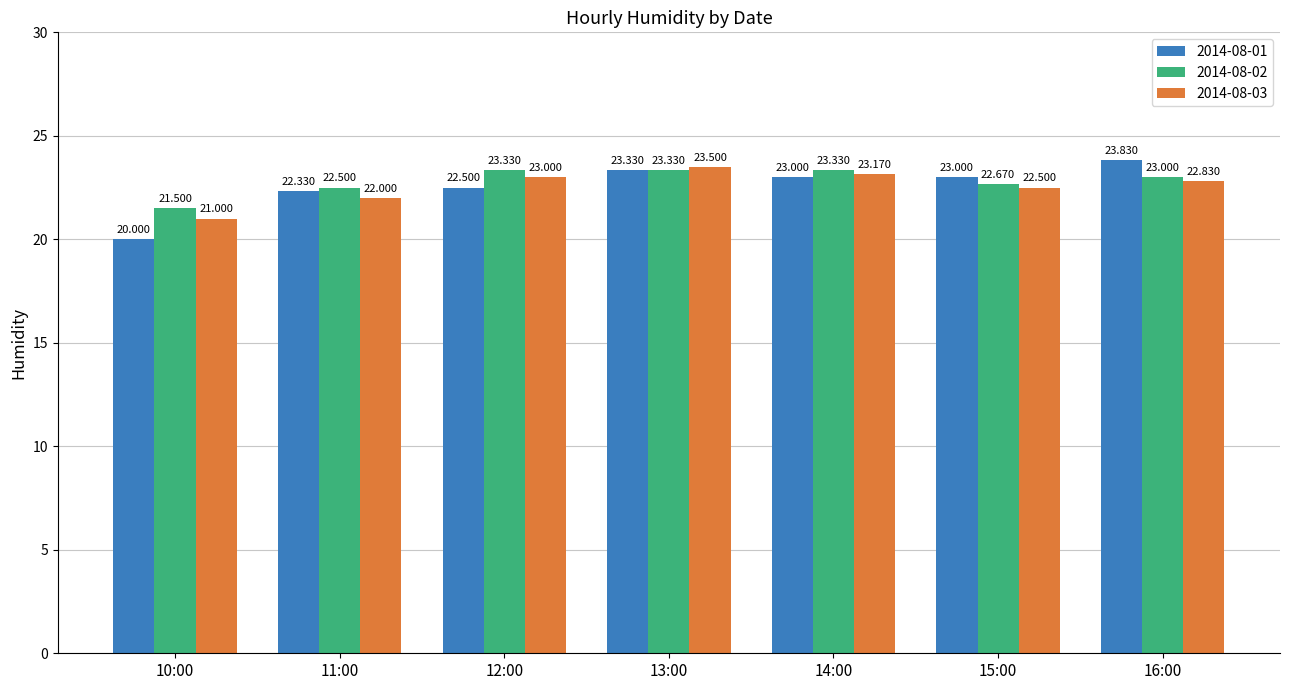

What value does the 2014-08-02 series have at 11:00?

22.5